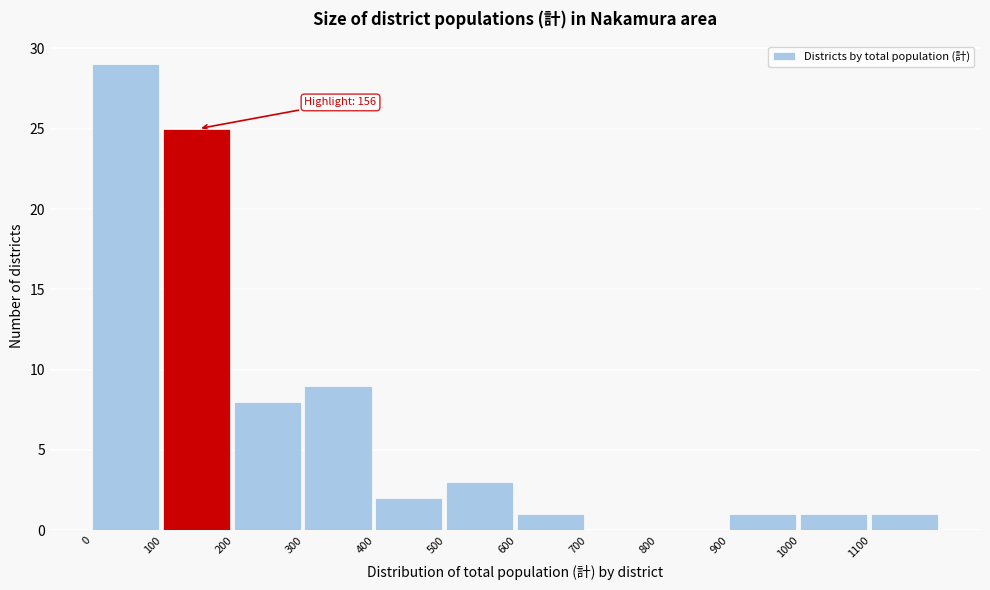

Over which range of the x-axis is the bar tallest?

0 to 100